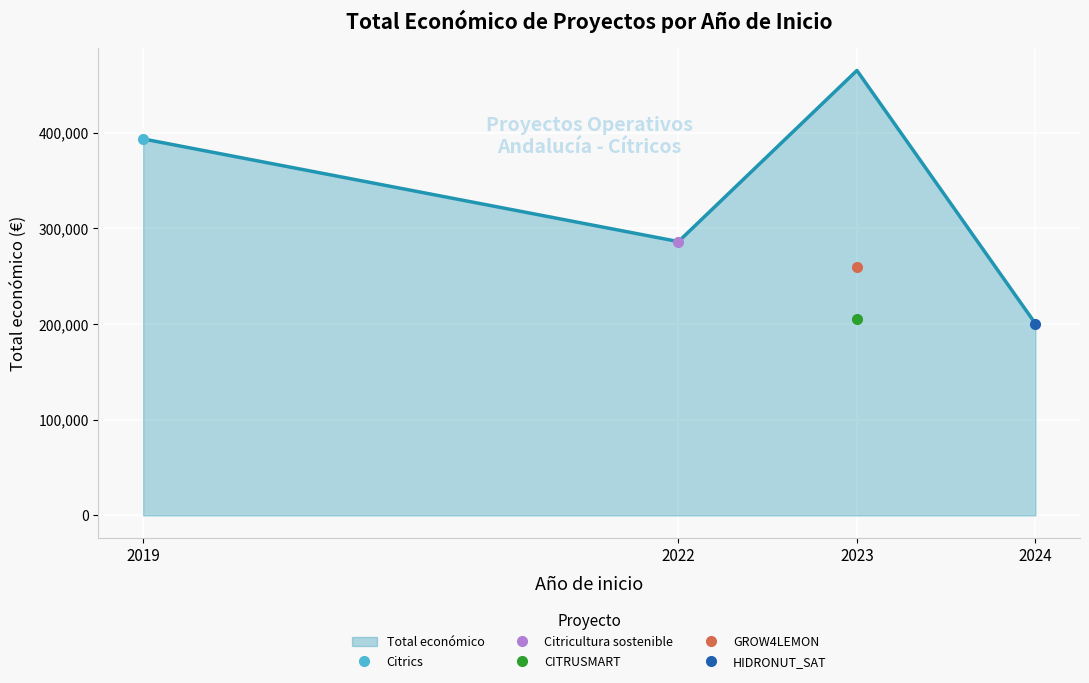

At which category does Total económico reach its first local valley?

2022